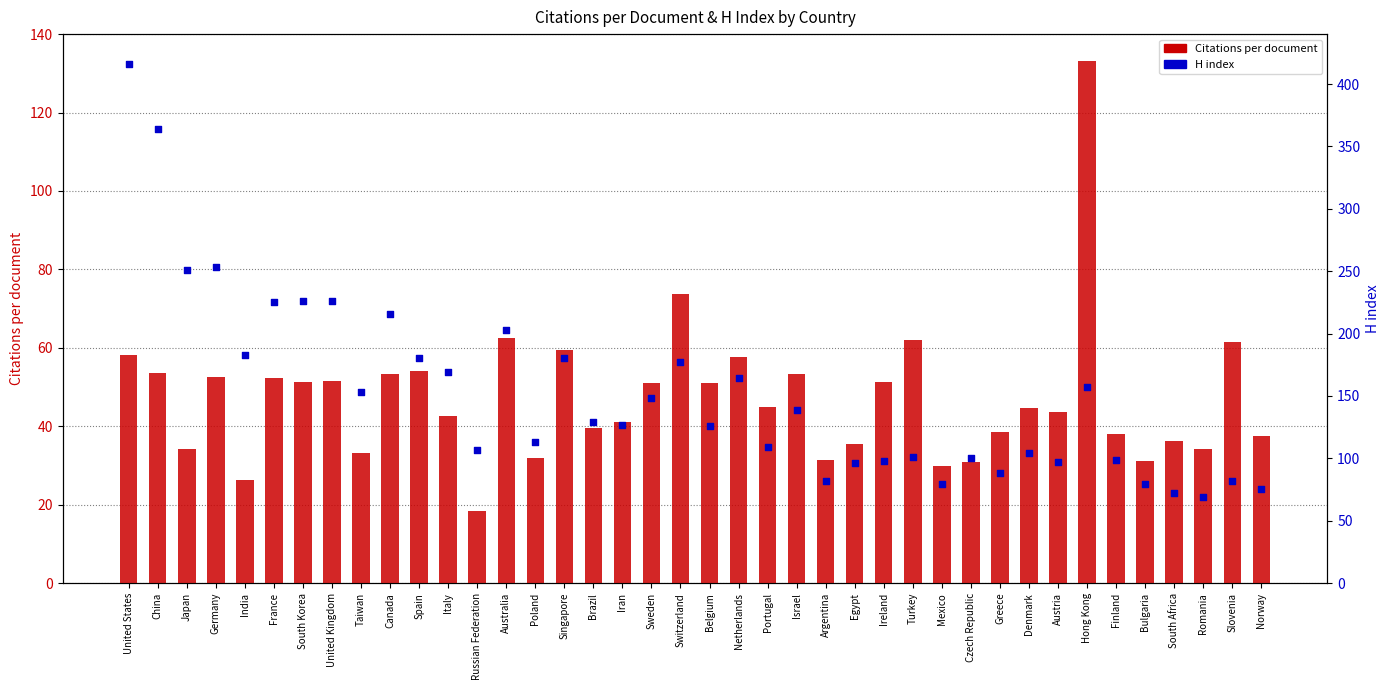

At how many categories does at least one series exceed 241?

4